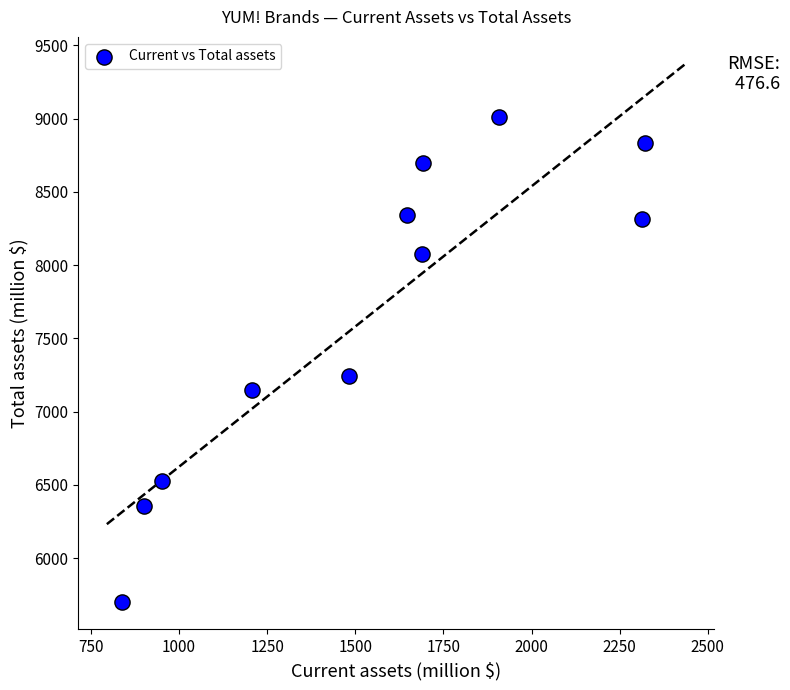

What Y value in the scatter plot is closest to 7354?

7242